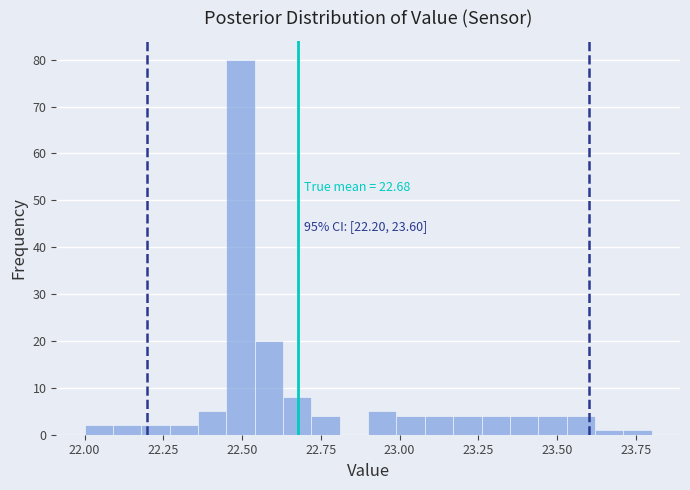

Read against the x-axis, roughly where is the centre of the tallest bar?

22.50